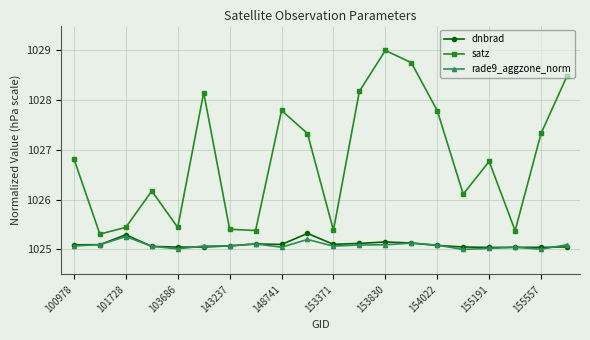

What is the maximum value for rade9_aggzone_norm?

1025.3